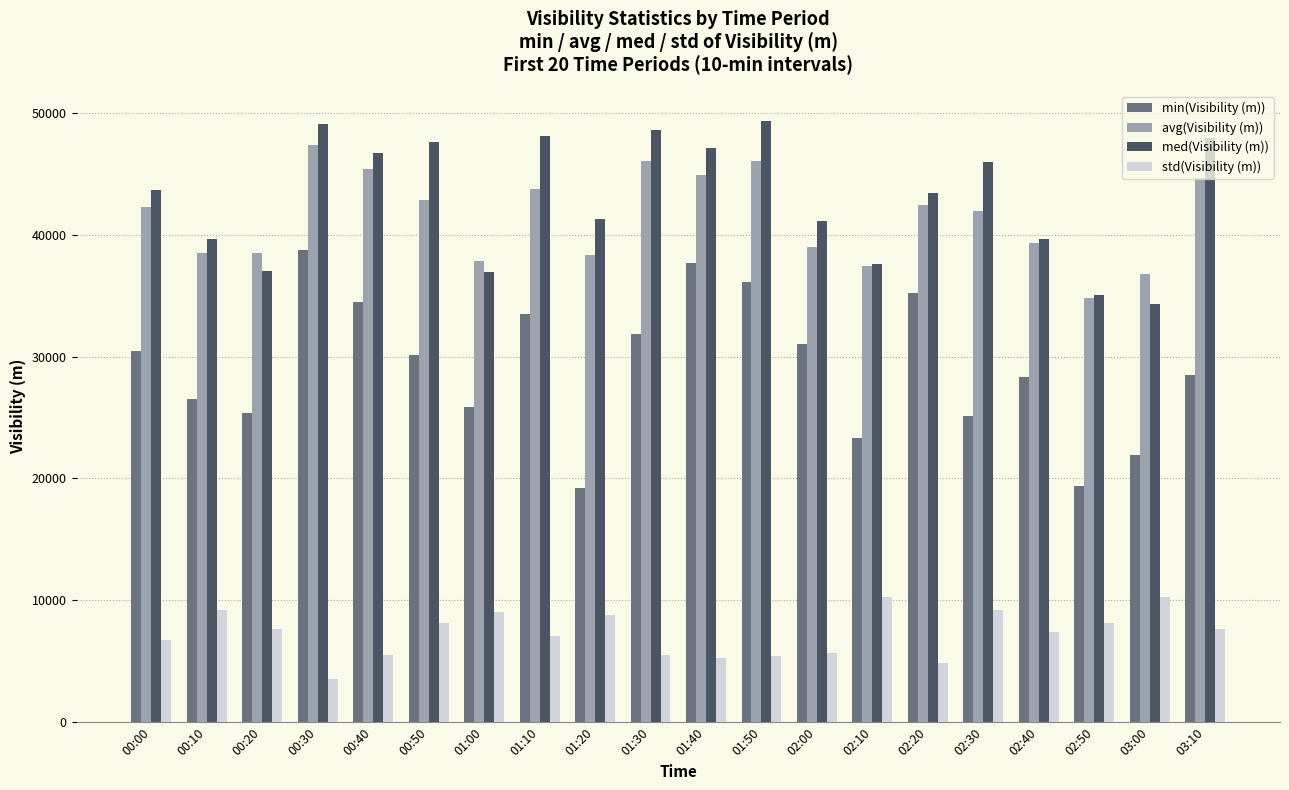

Rank the series at 03:10 from highest to lowest value.

med(Visibility (m)), avg(Visibility (m)), min(Visibility (m)), std(Visibility (m))